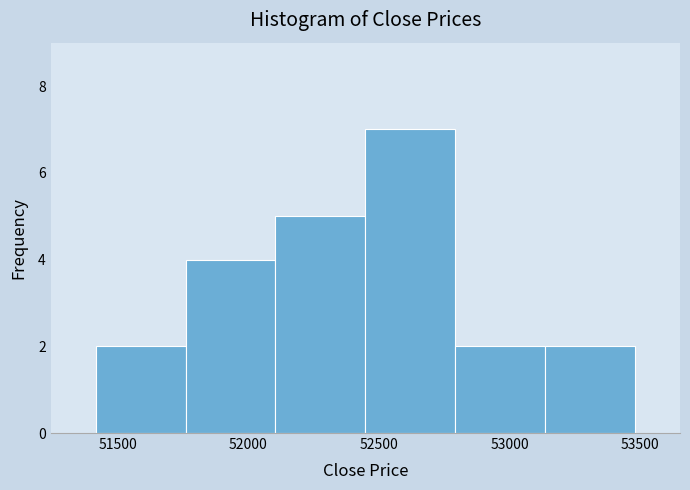

Reading left to right, list every bar in this chart as the range it spans on the x-axis followed by its height. Neither the bar edges nor the heights are printed on the chart, so give them approximately, as read against the axes.

51400 to 51750: 2
51750 to 52100: 4
52100 to 52450: 5
52450 to 52800: 7
52800 to 53150: 2
53150 to 53500: 2